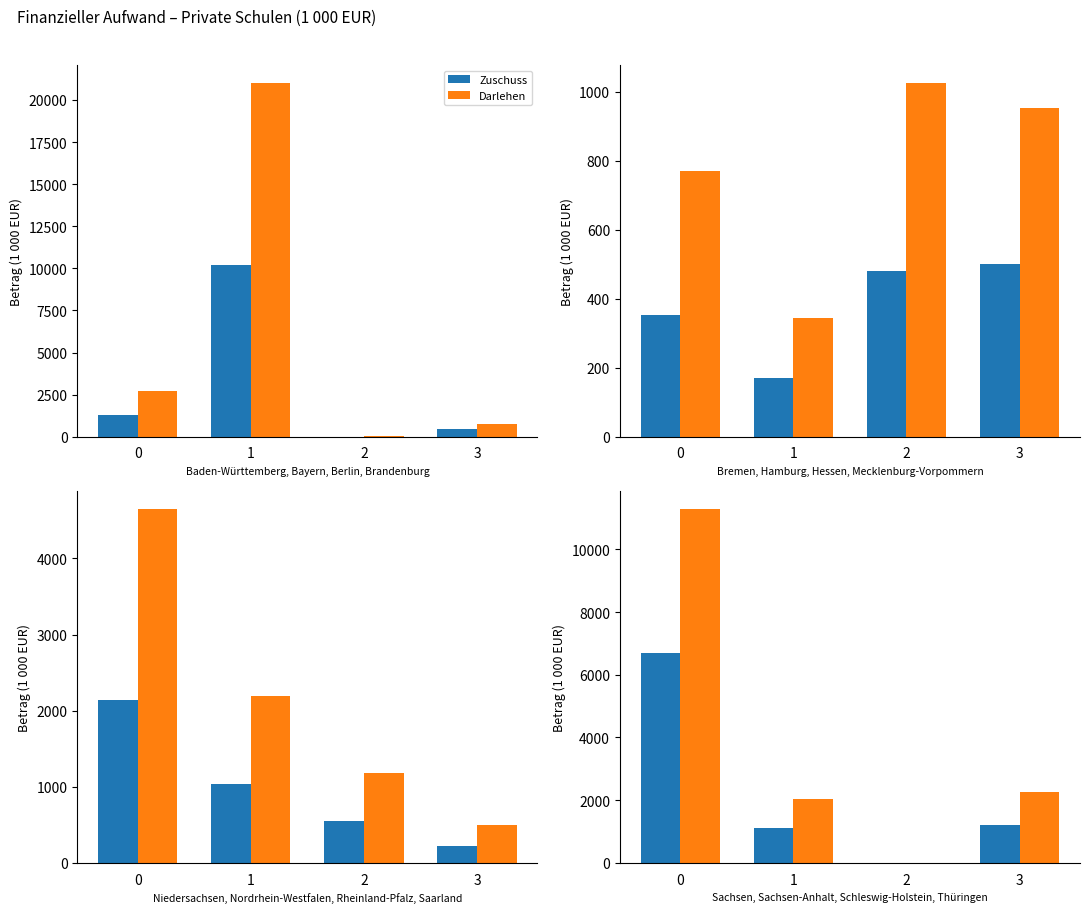

What is the difference between the Darlehen values at 2 and 0?

11291.7